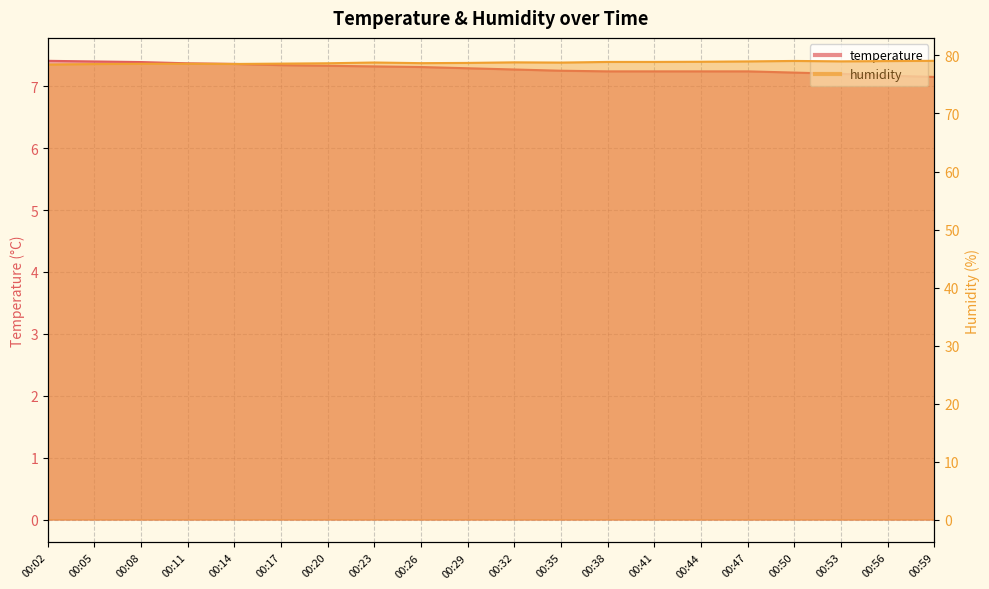

True or false: humidity and temperature cross at least once.

False